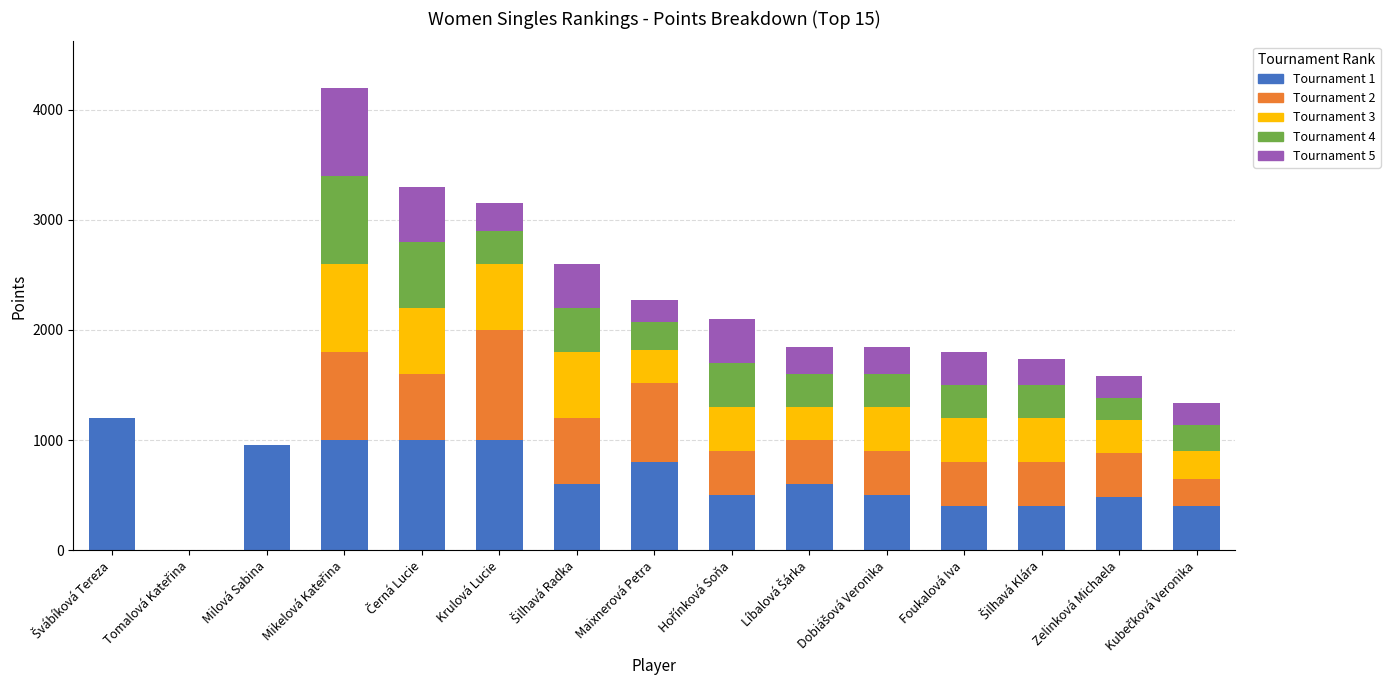

How many categories are shown in the chart?

15